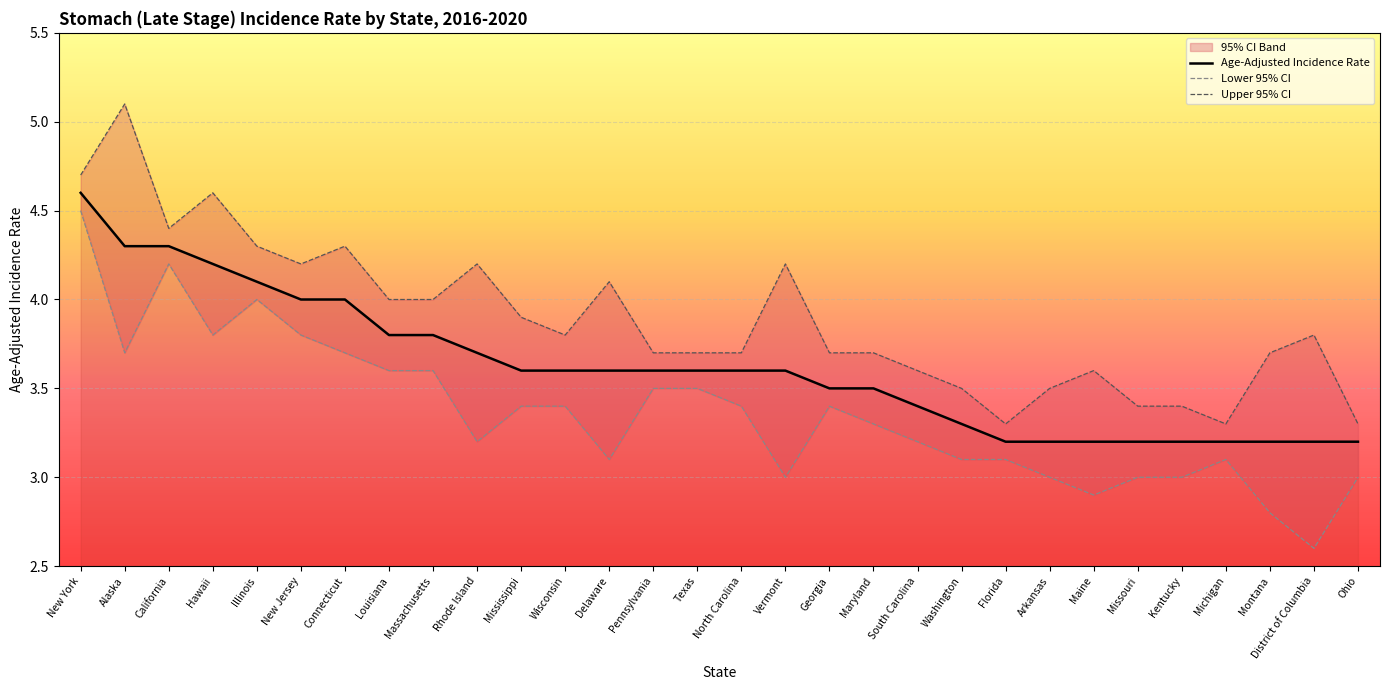

List the series in order of their overall mean, lowest first.

Lower 95% CI, Age-Adjusted Incidence Rate, Upper 95% CI